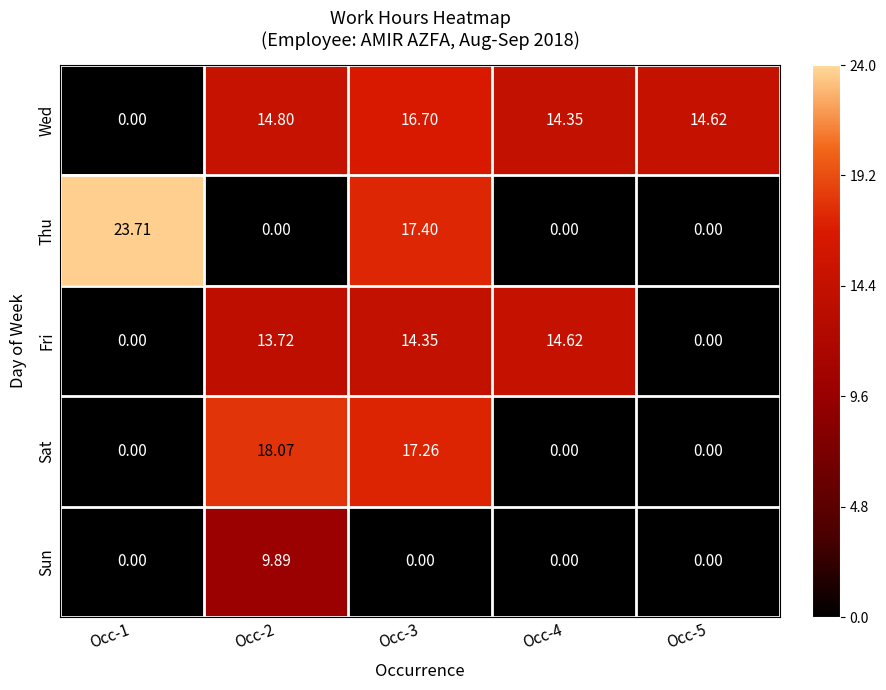

At how many categories does at least one series exceed 0?

5